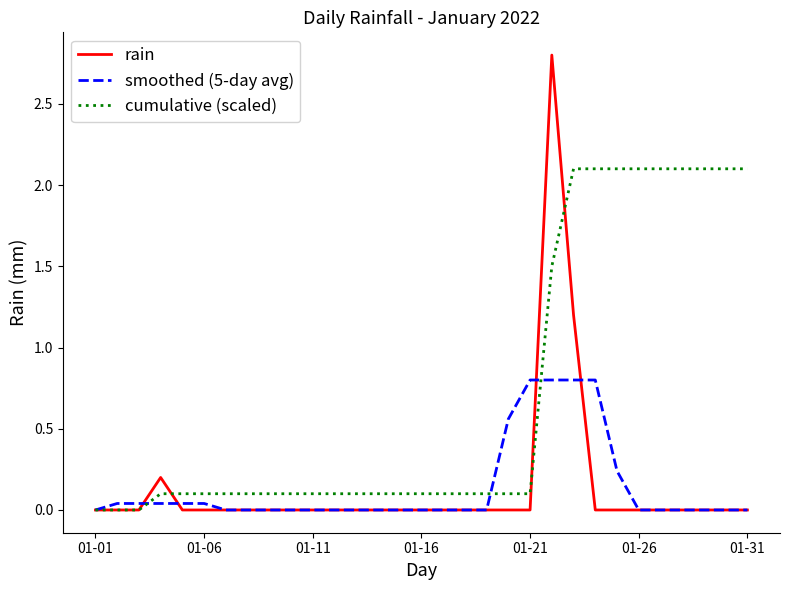

Which series has the widest spread of values?

rain